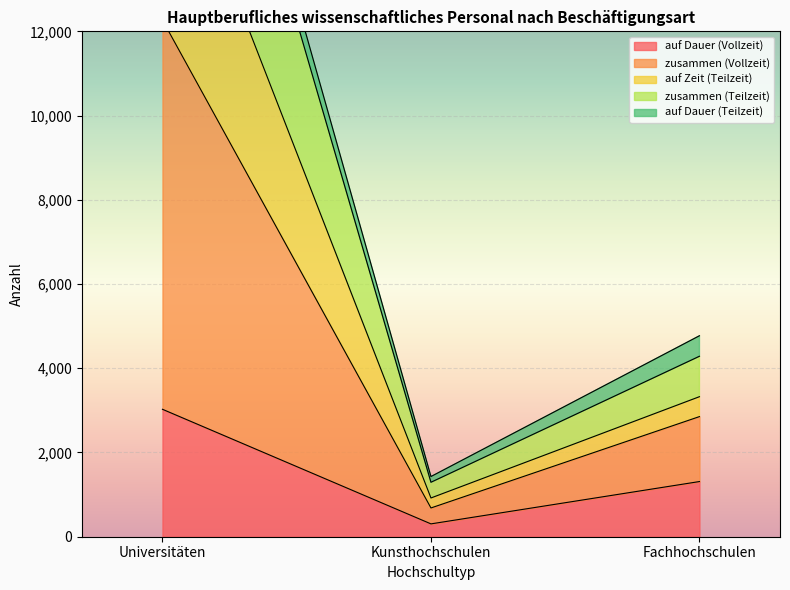

List the labels in order of auf Zeit (Teilzeit) value, smallest first.

Kunsthochschulen, Fachhochschulen, Universitäten